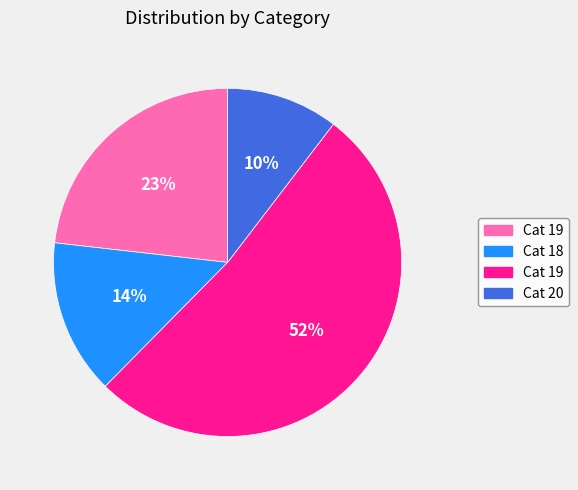

Does any single category account for the majority?

Yes